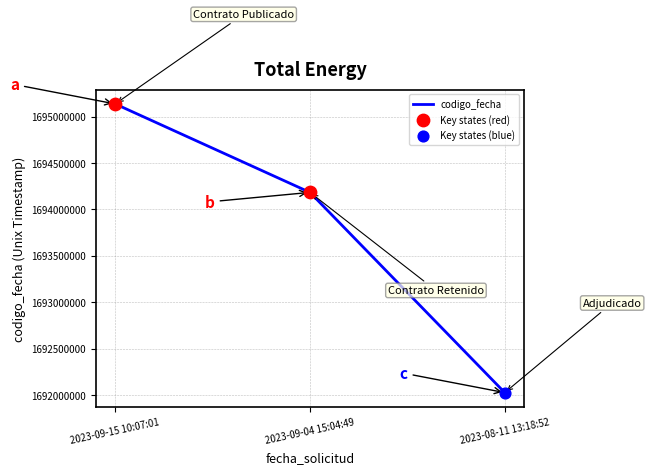

Approximately how many times larger is the value at 2023-09-04 15:04:49 compared to 2023-09-15 10:07:01?

1.0